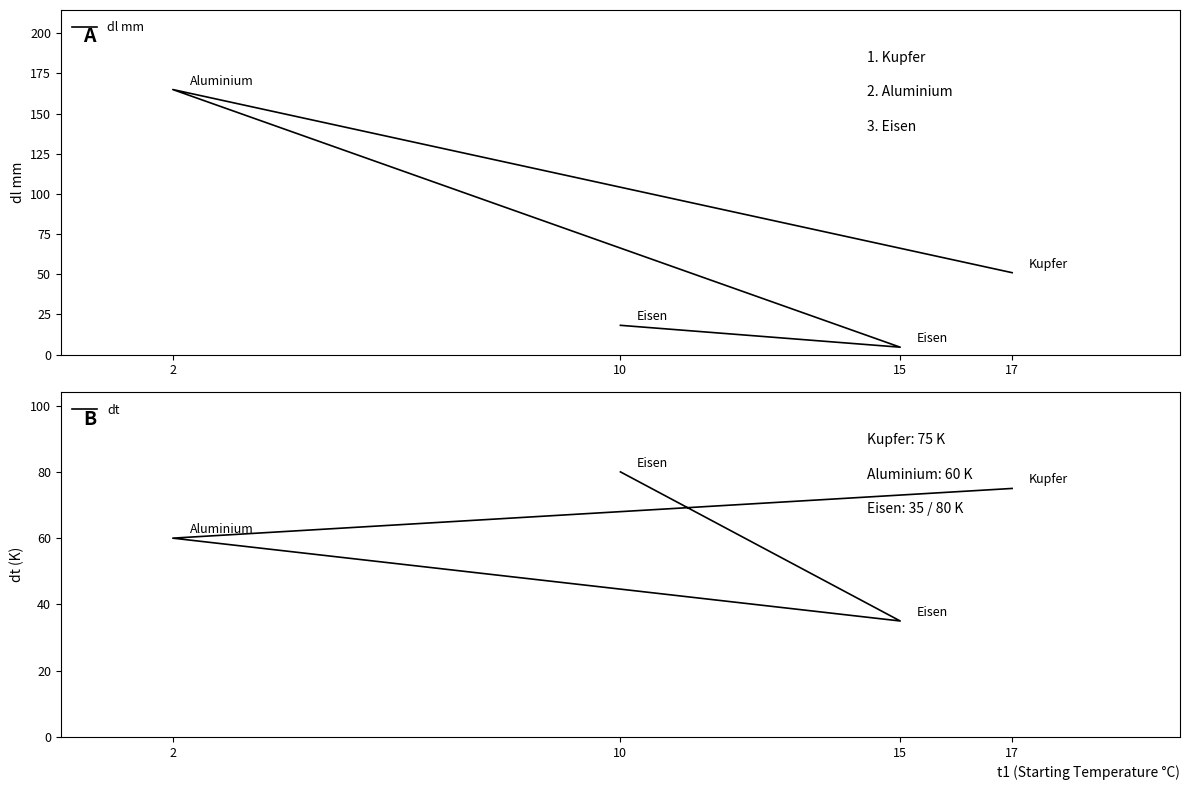

What are all the series names shown in the legend?

dl mm, dt